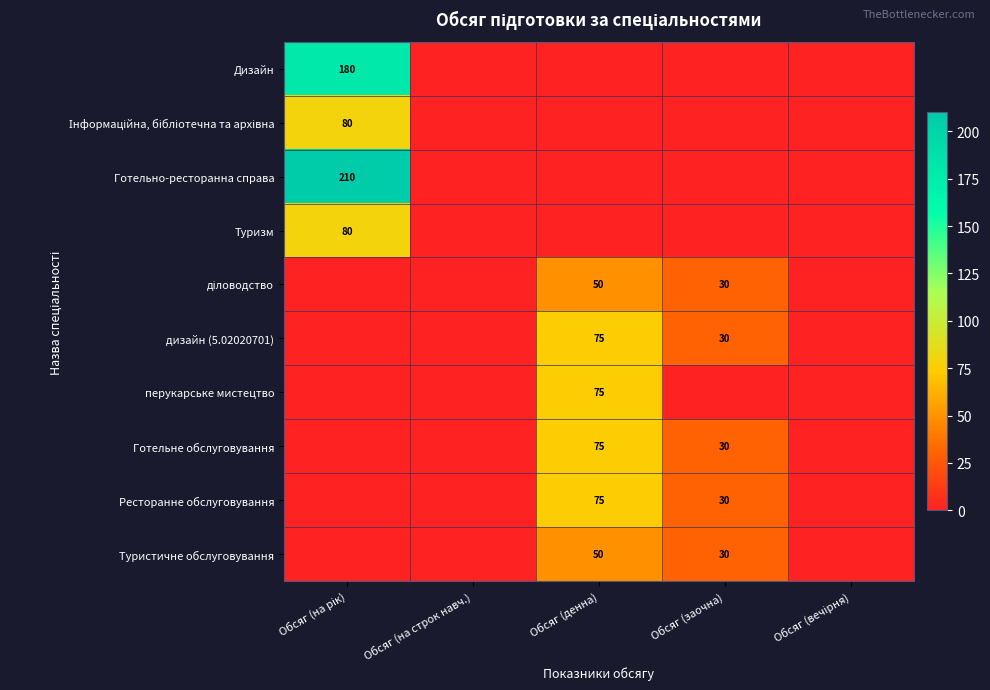

The value of Ресторанне обслуговування at Обсяг (заочна) is 8. True or false?

False